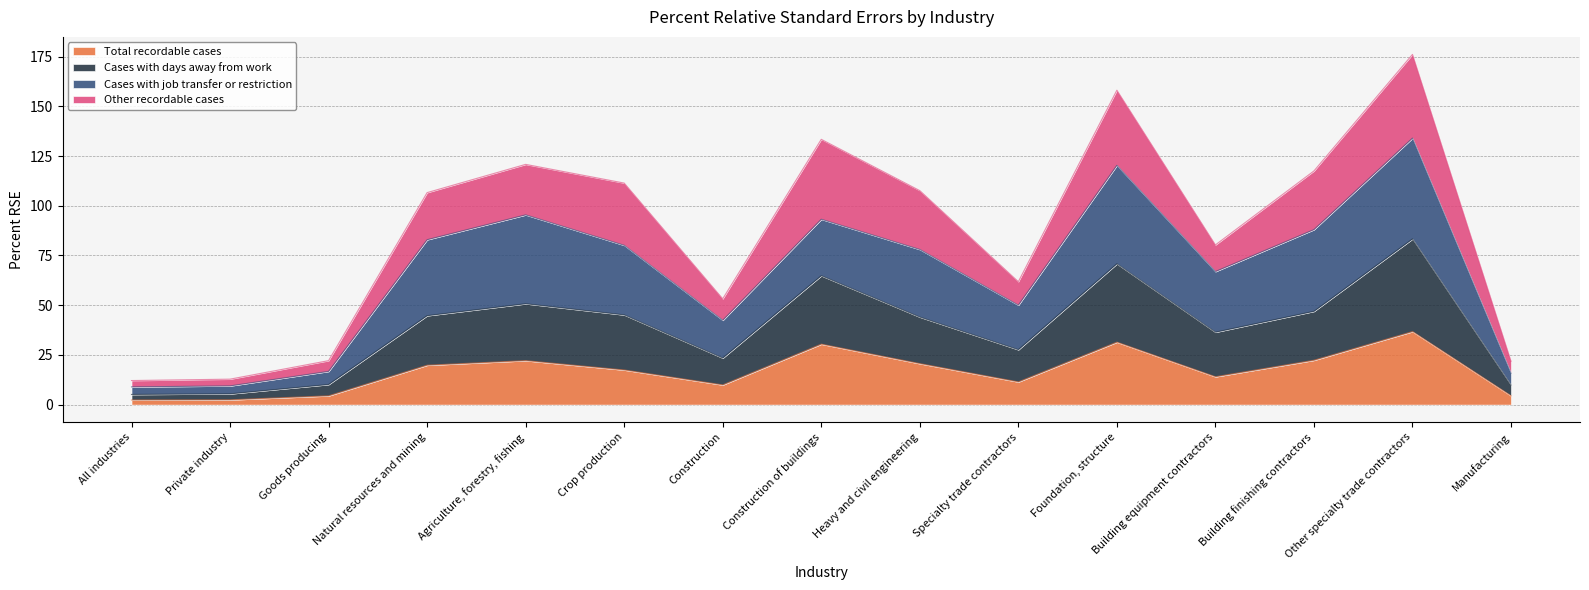

Which label corresponds to the largest value in the chart?

Other specialty trade contractors